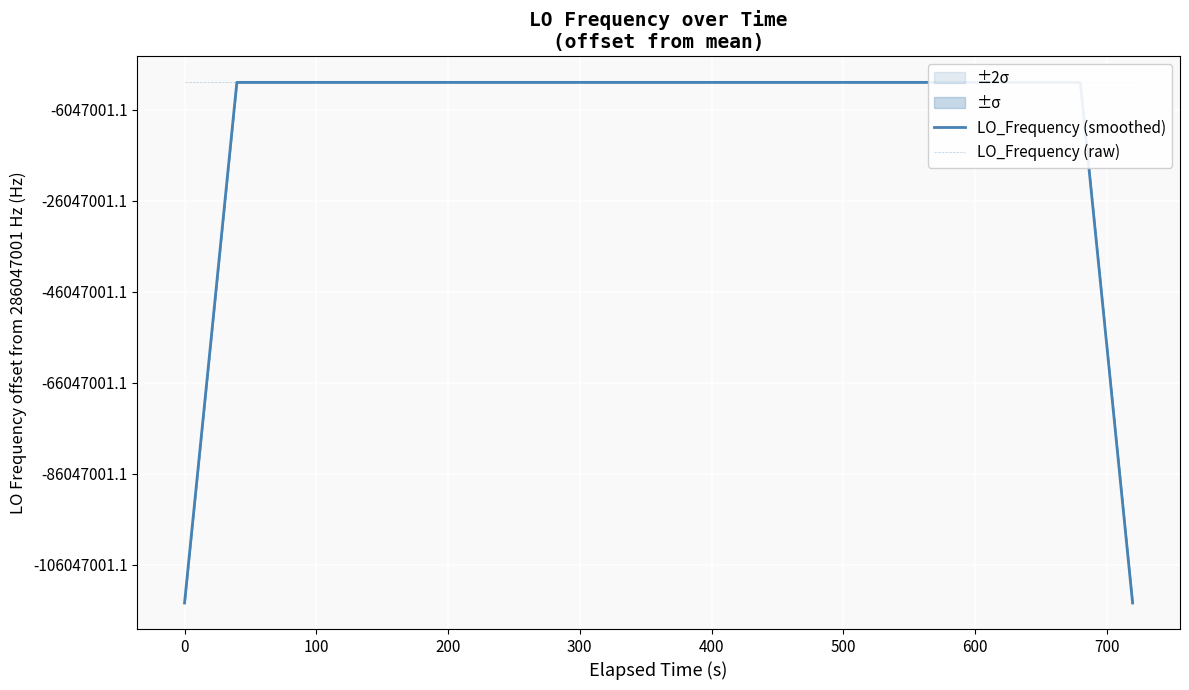

What are all the series names shown in the legend?

LO_Frequency (smoothed), LO_Frequency (raw)